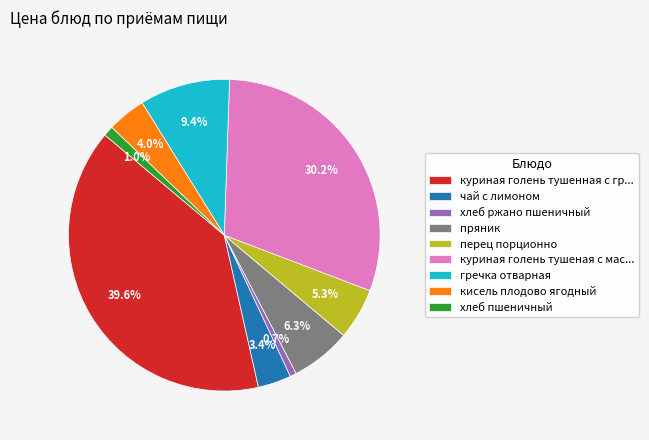

Combined, what portion of the pie is хлеб ржано пшеничный and чай с лимоном?

4.1%